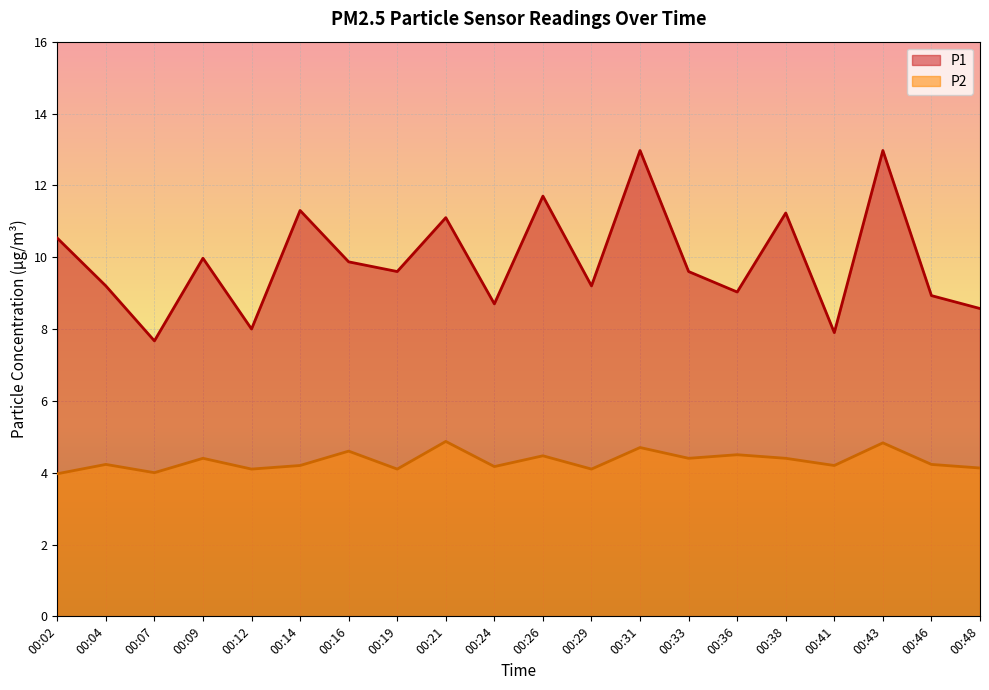

Does the chart display data point markers on the line(s)?

No